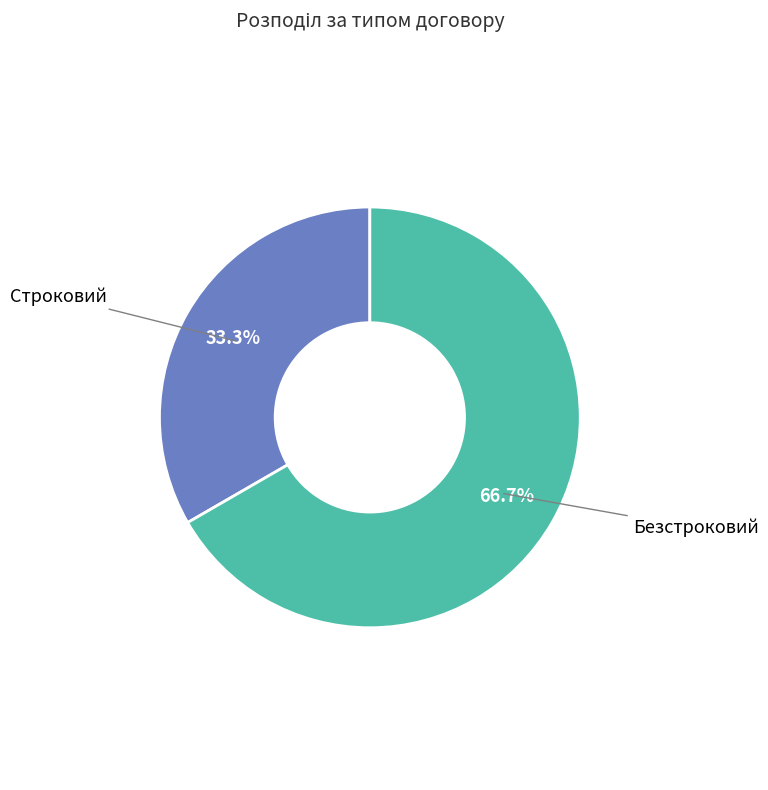

Is there a majority slice in this chart?

Yes